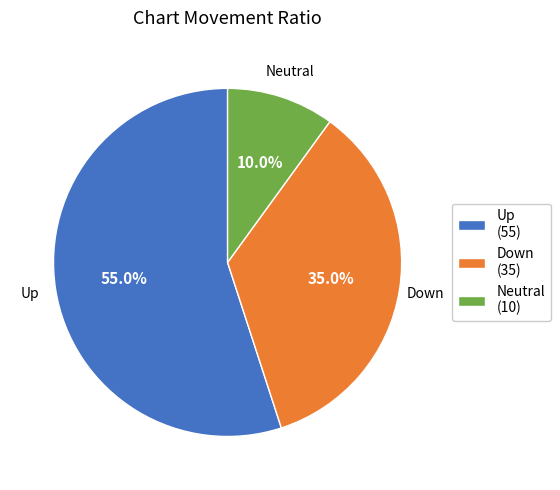

How much of the chart is everything except Down (35)?

65.0%